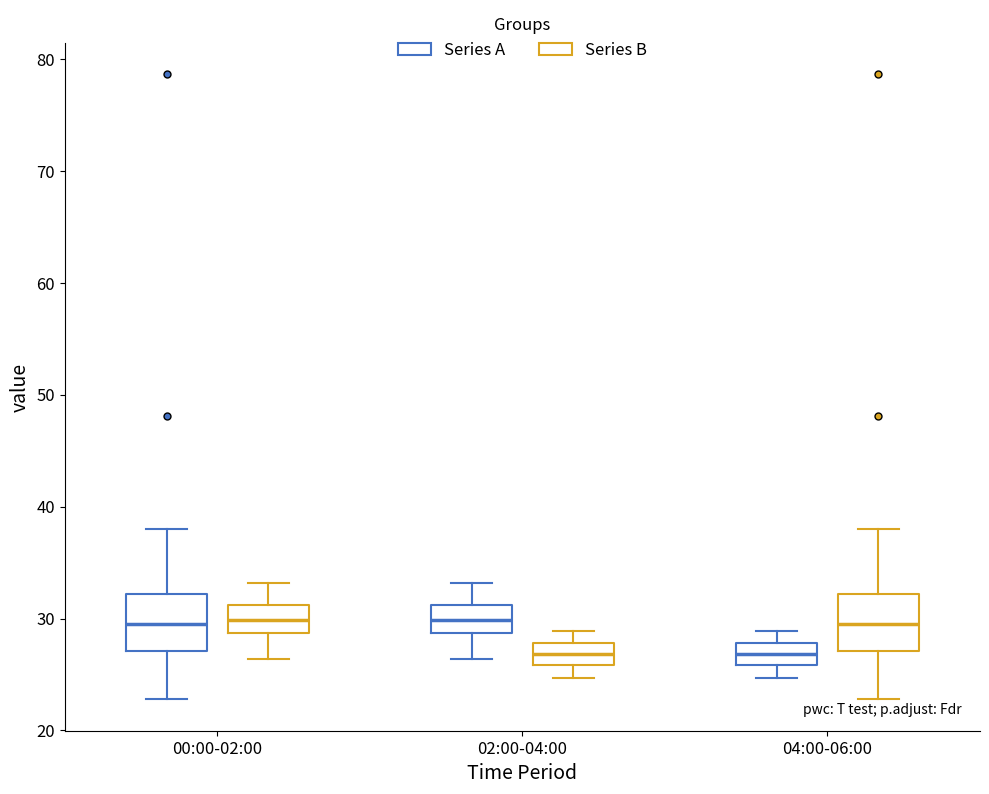

Reading left to right, transcribe this box plot: for each box, give where its median line is, the range the box spans, and where its two whiskers end, as read against the y-axis. The values are not printed on the chart, so give them approximately, as read against the axis.

00:00-02:00 (Series A): median 30, box 27 to 32, whiskers 23 to 38
00:00-02:00 (Series B): median 30, box 29 to 31, whiskers 26 to 33
02:00-04:00 (Series A): median 30, box 29 to 31, whiskers 26 to 33
02:00-04:00 (Series B): median 27, box 26 to 28, whiskers 25 to 29
04:00-06:00 (Series A): median 27, box 26 to 28, whiskers 25 to 29
04:00-06:00 (Series B): median 30, box 27 to 32, whiskers 23 to 38